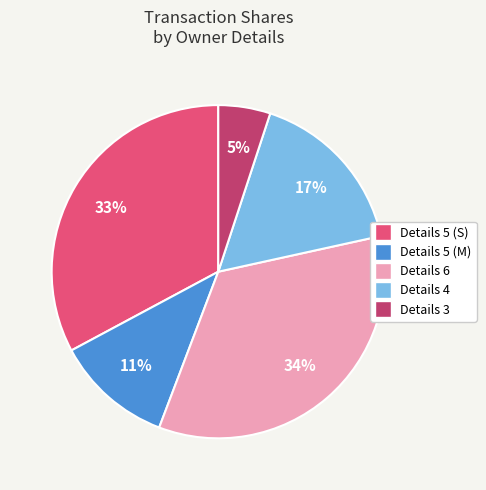

Which has a higher value, Details 6 or Details 4?

Details 6